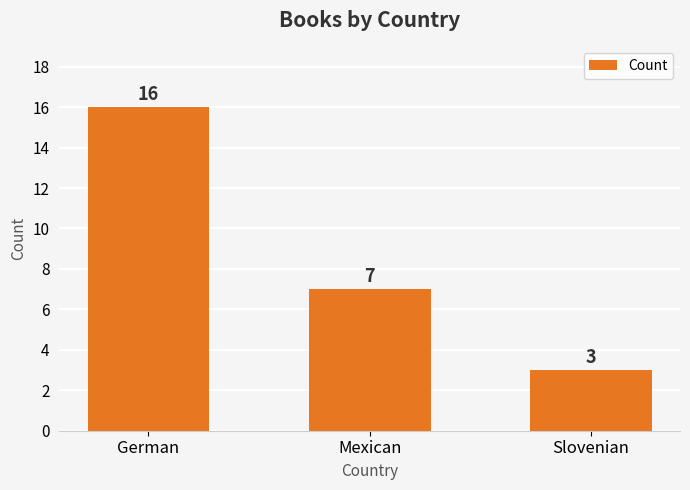

What is the maximum value shown in the chart?

16